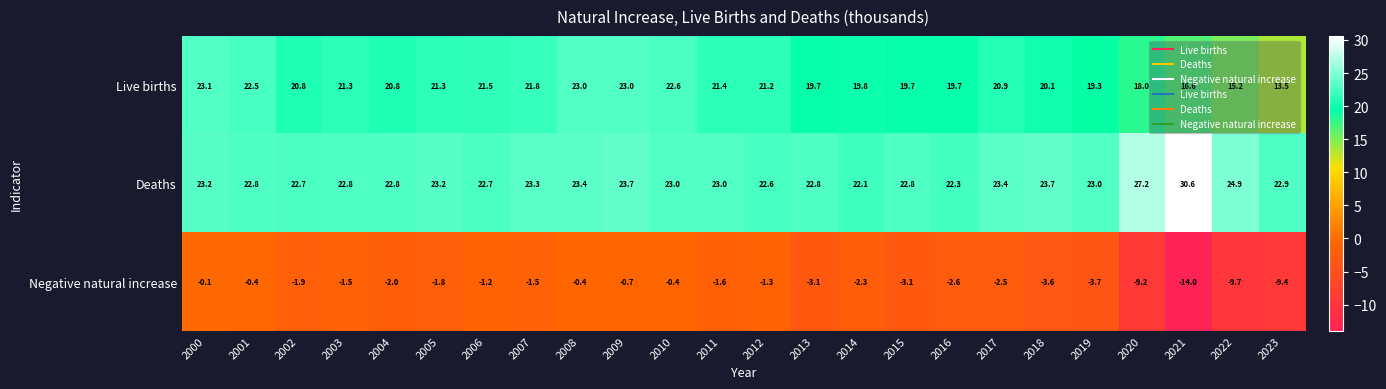

What is the difference between the highest and lowest values at 2006?

23.9